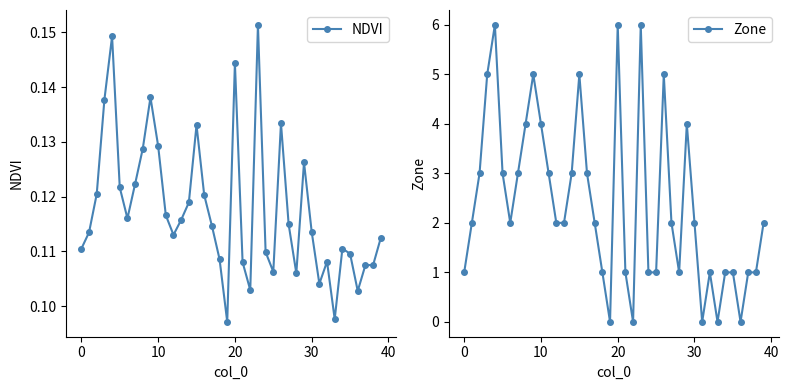

What are all the series names shown in the legend?

NDVI, Zone